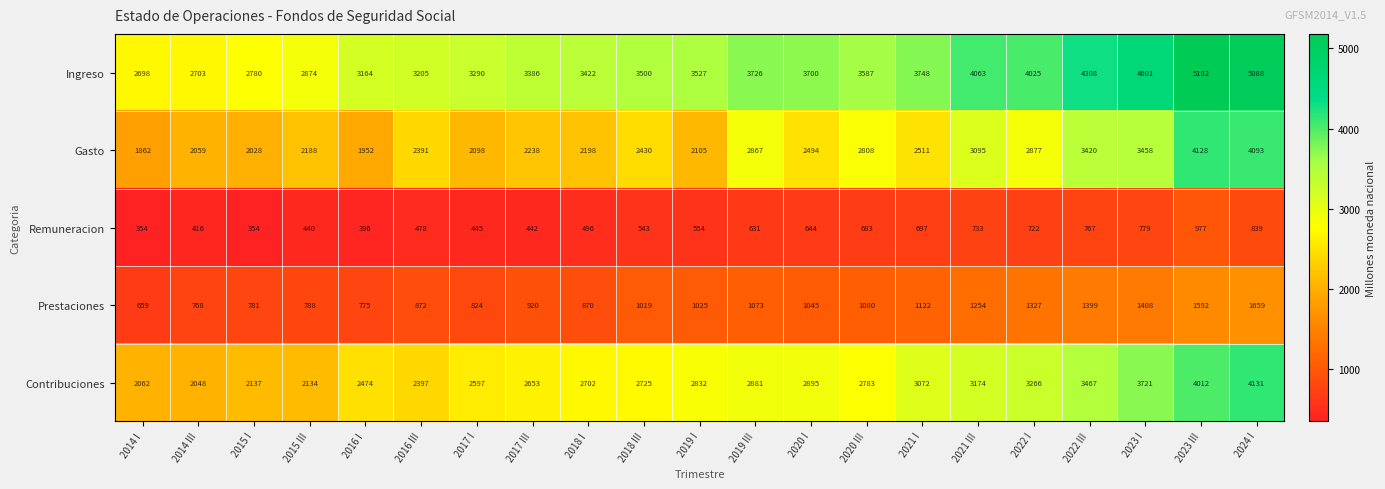

What is the sum of all Gasto values?

55300